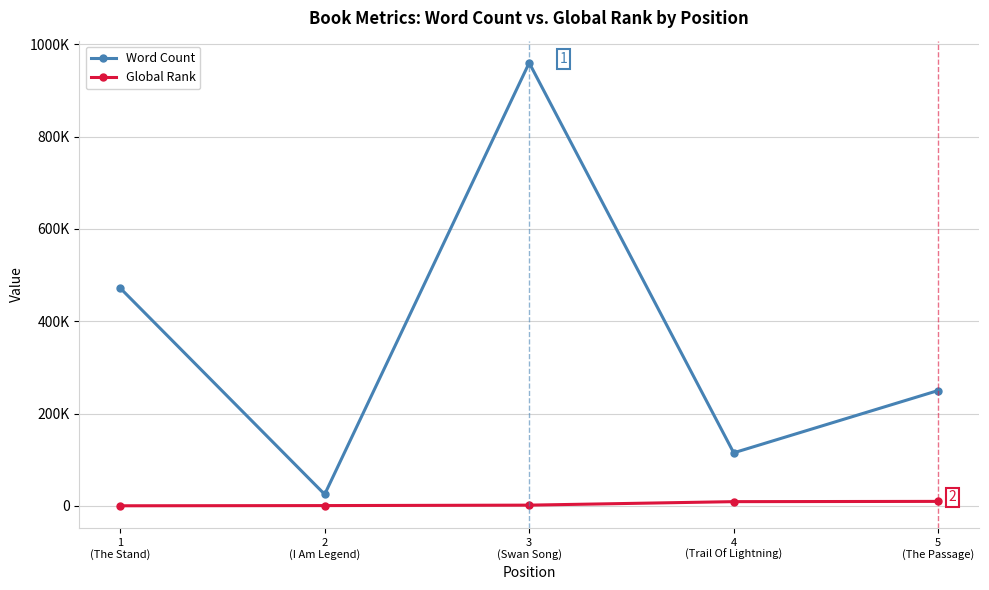

What are all the series names shown in the legend?

Word Count, Global Rank